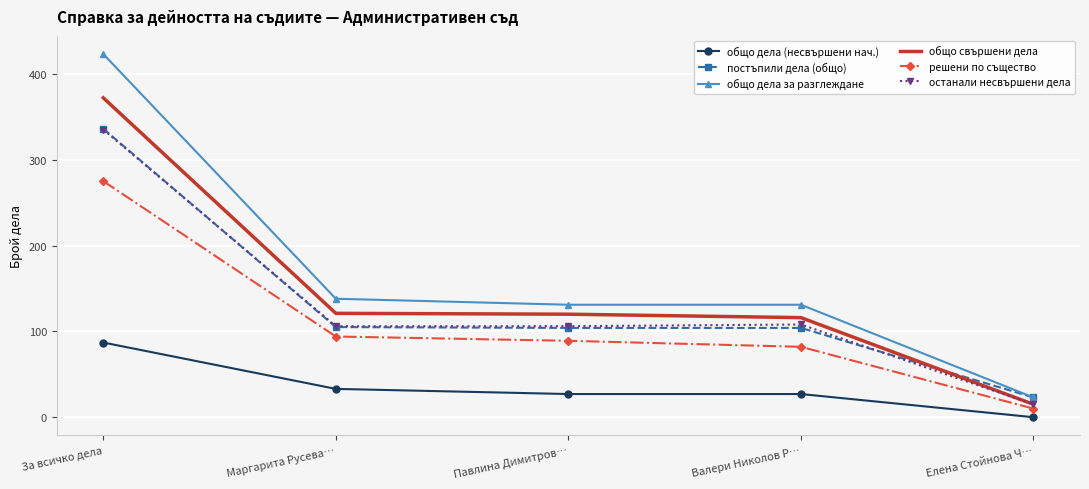

The value of решени по същество at За всичко дела is 275. True or false?

True